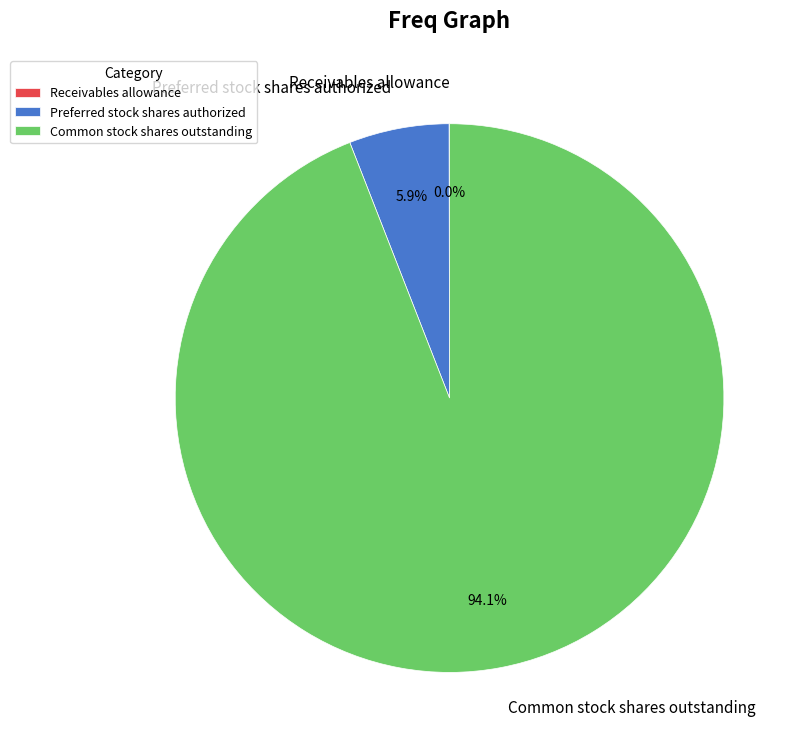

What is the largest slice in the pie chart?

Common stock shares outstanding